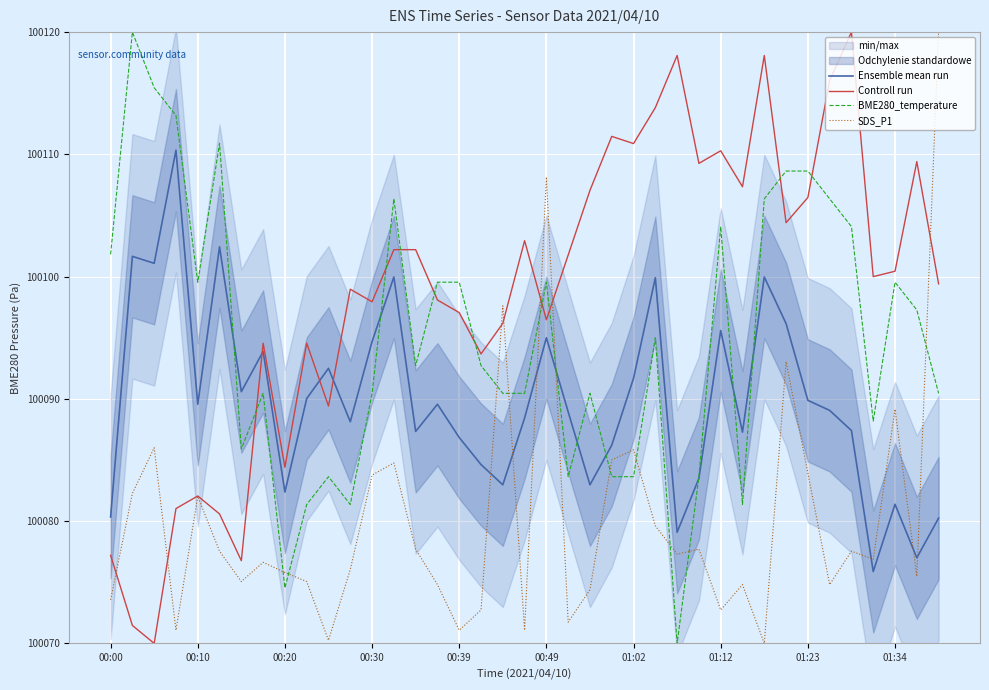

What is the maximum value for Controll run?

100120.0